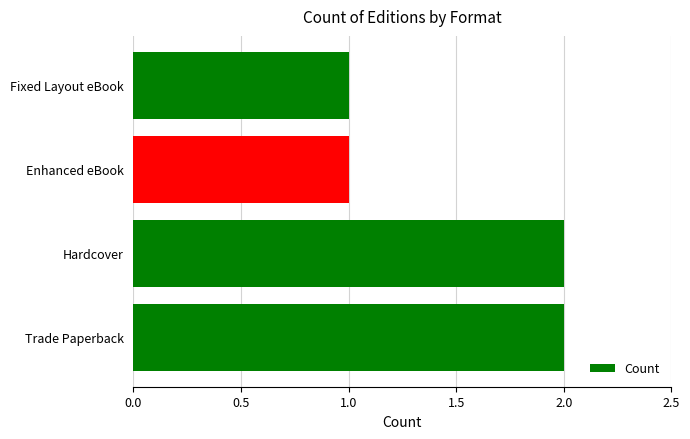

Is it true that the value at Fixed Layout eBook is 1?

True